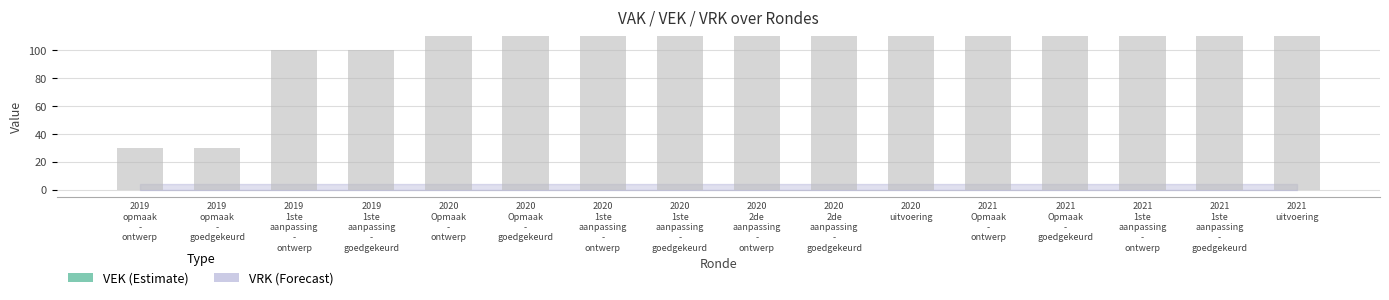

At which label is the value closest to 997?

2019
1ste
aanpassing
-
ontwerp